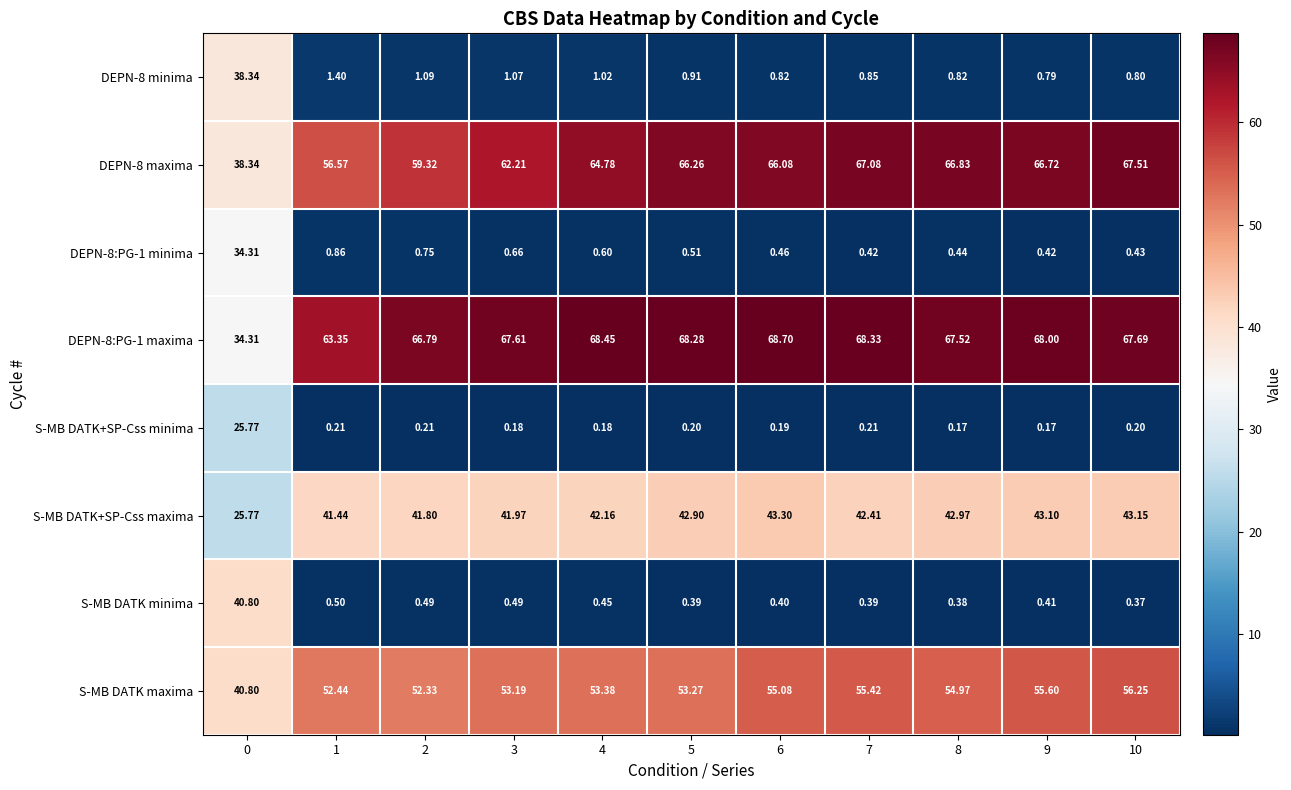

Between 0 and 1, which series saw the biggest shift?

S-MB DATK minima